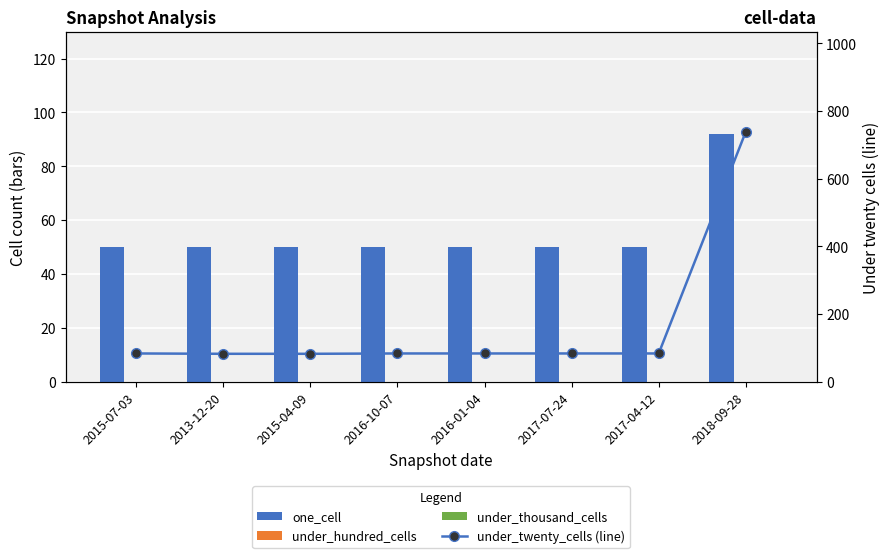

True or false: under_twenty_cells (line) has a value of 84 at 2017-04-12.

True